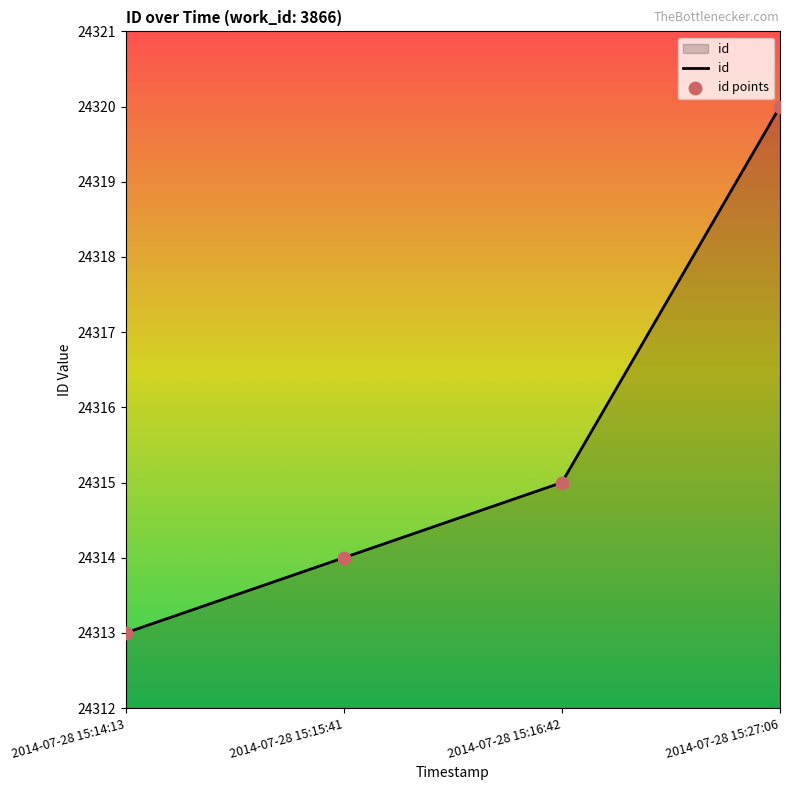

Approximately how many times larger is the value at 2014-07-28 15:27:06 compared to 2014-07-28 15:16:42?

1.0